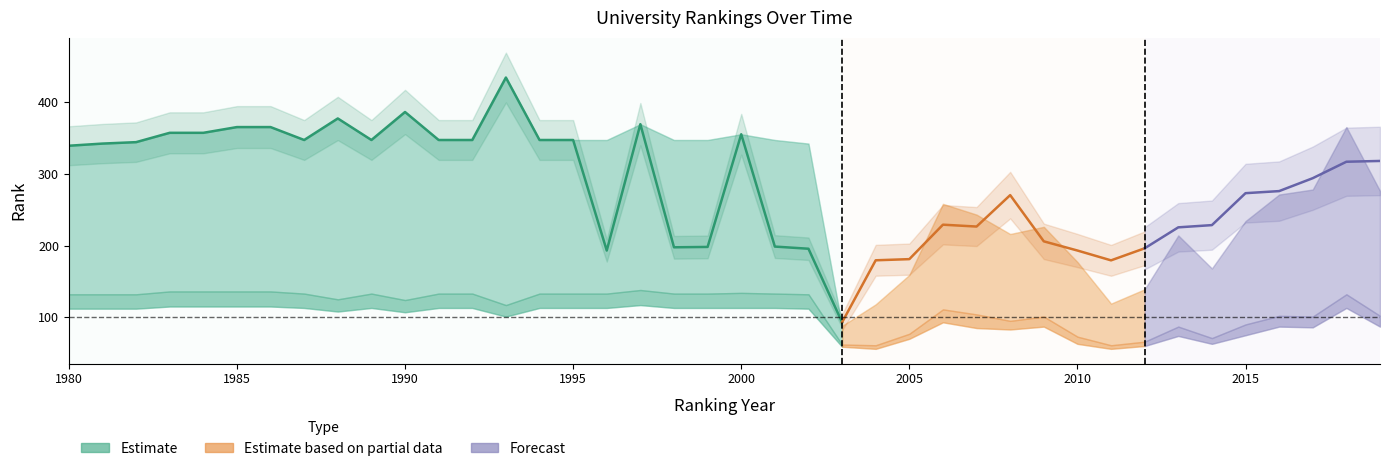

Where does the world rank series first go above 347?

1983